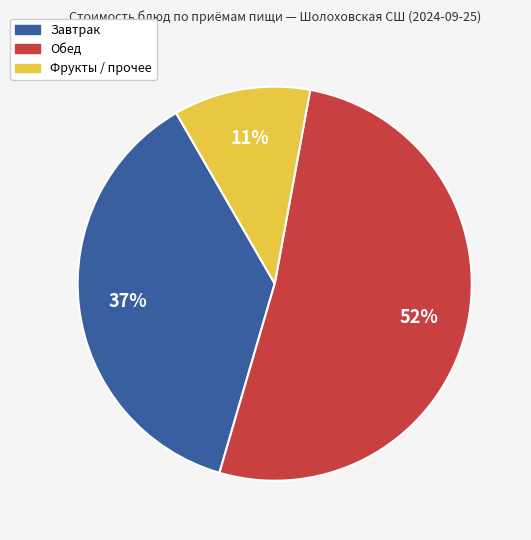

Does any single category account for the majority?

Yes